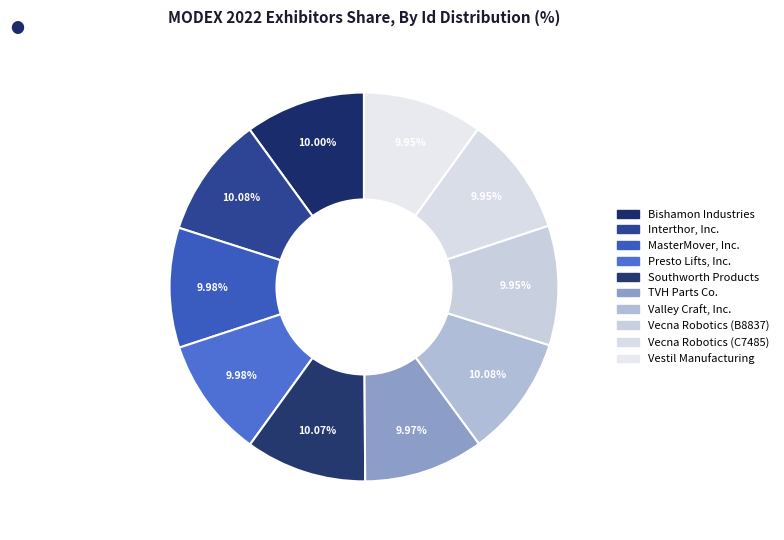

Is there any slice that represents more than half of the pie?

No